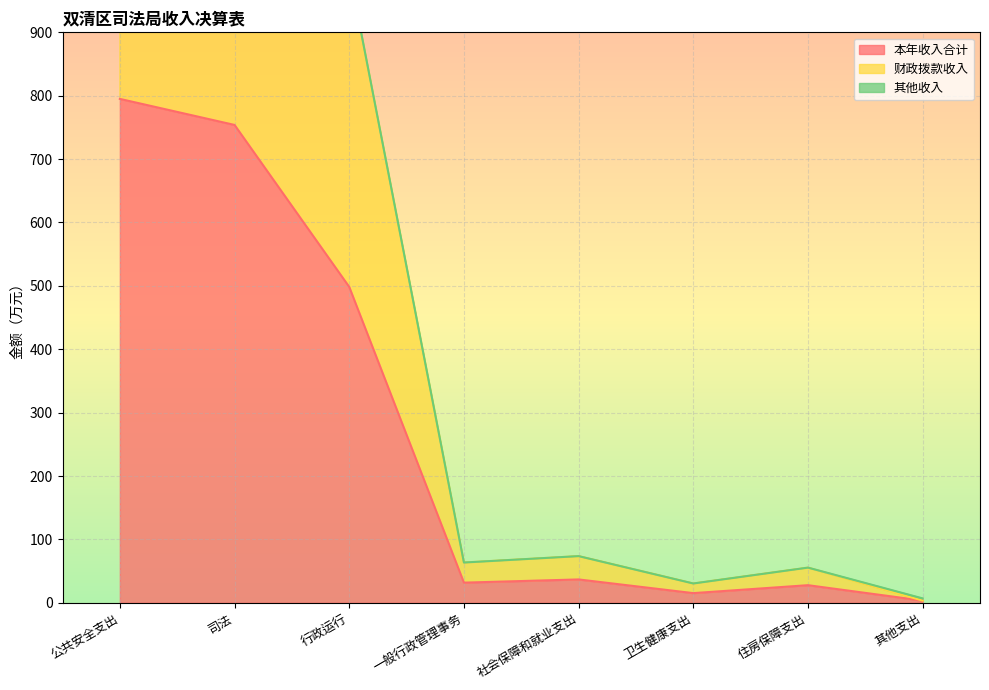

True or false: 本年收入合计 has a value of 139.1 at 行政运行.

False